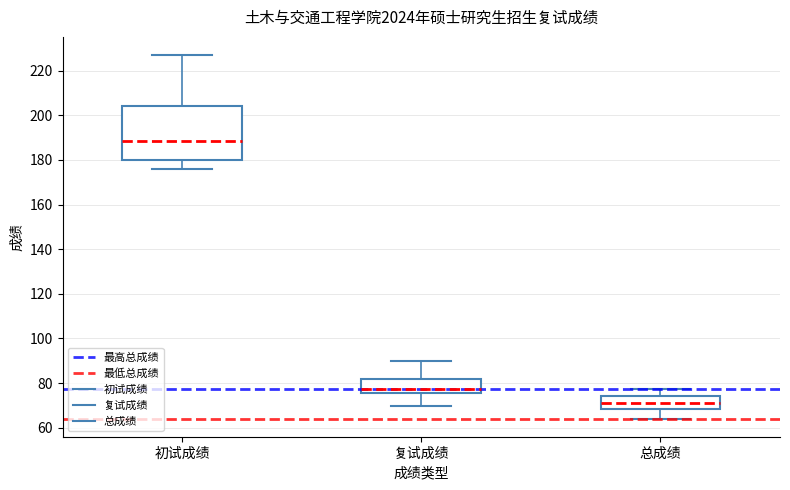

Which box has the lowest median line?

总成绩